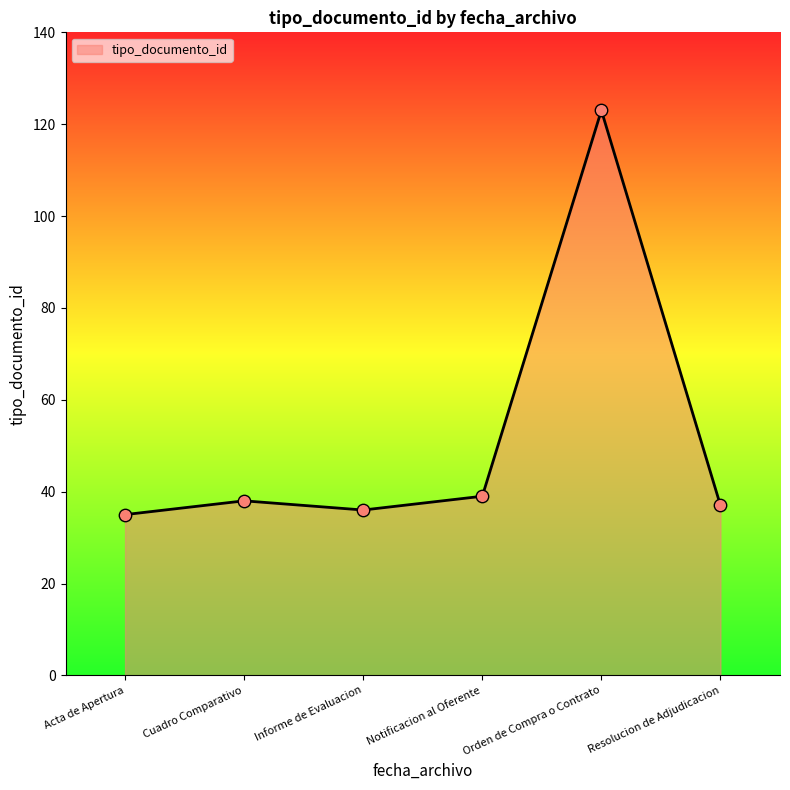

Approximately how many times larger is the value at Acta de Apertura compared to Resolucion de Adjudicacion?

0.9